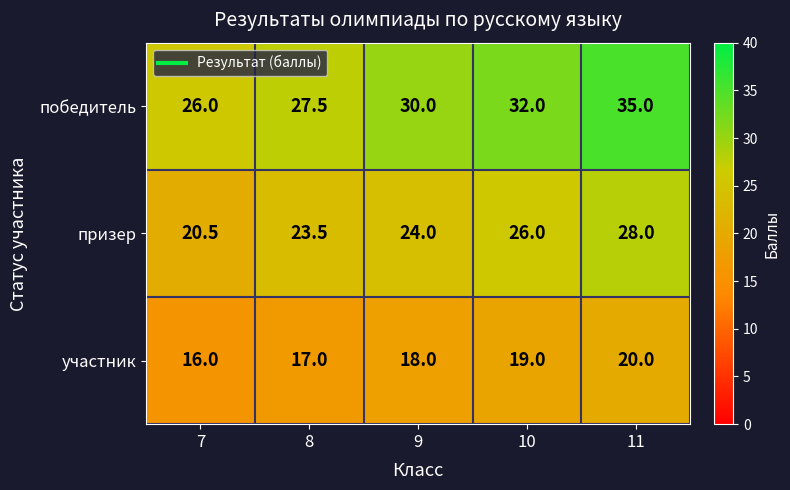

How many участник values are between 17 and 19?

3